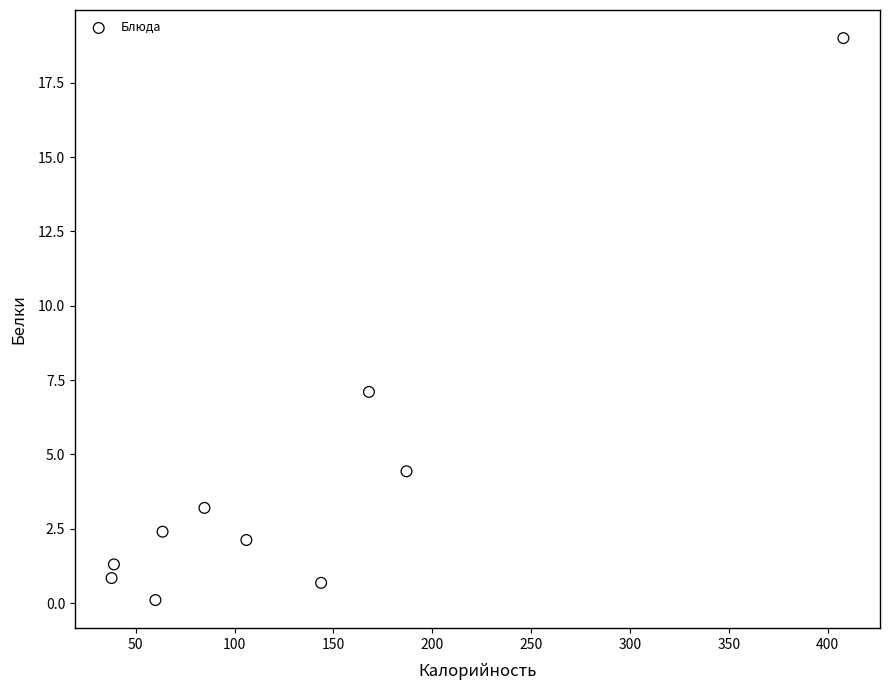

What is the average X value?

129.8